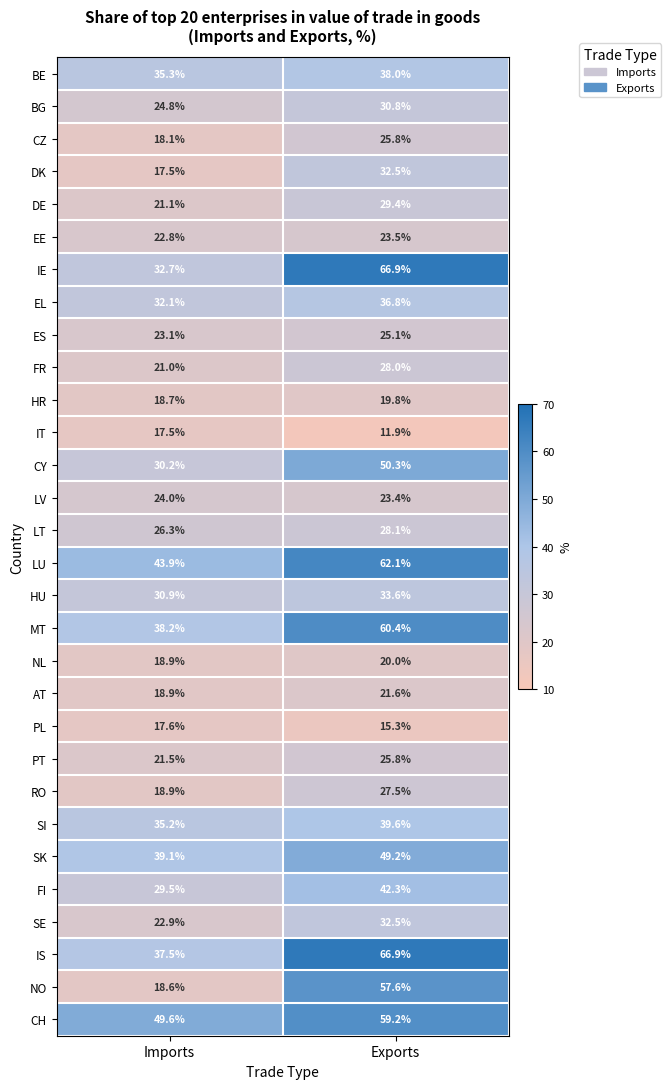

Which series has the widest spread of values?

NO